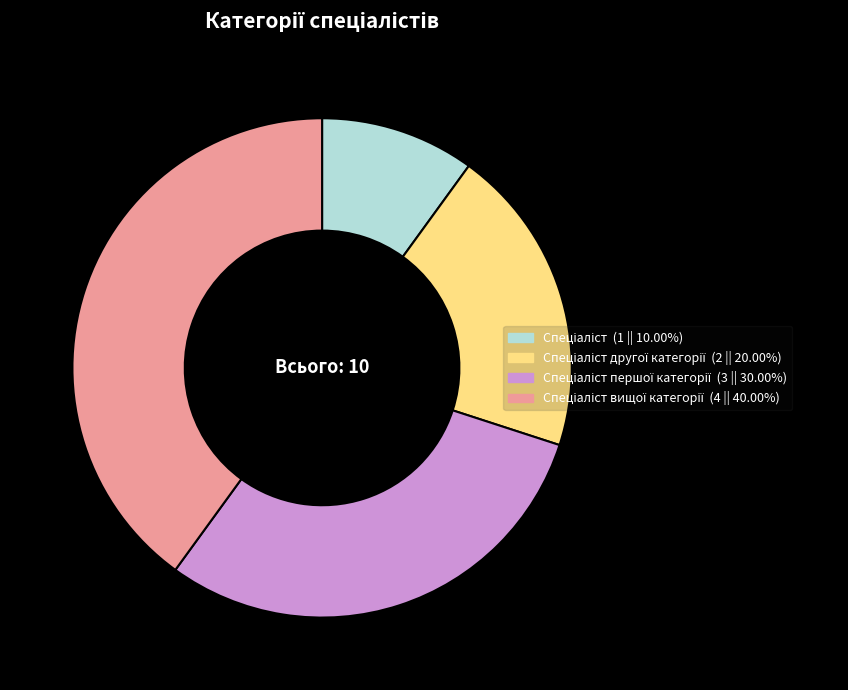

Is there a majority slice in this chart?

No